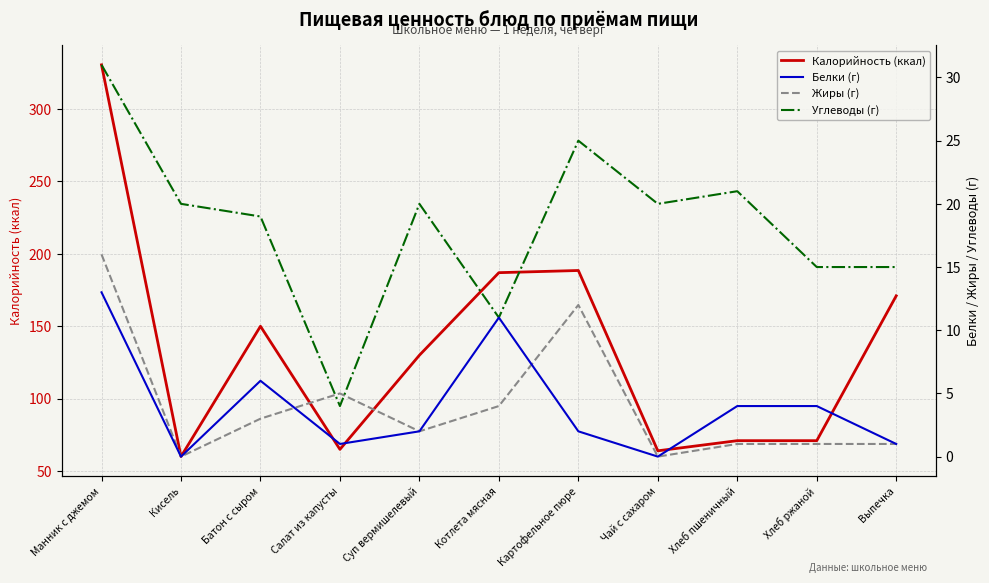

True or false: Калорийность (ккал) and Белки (г) cross at least once.

False